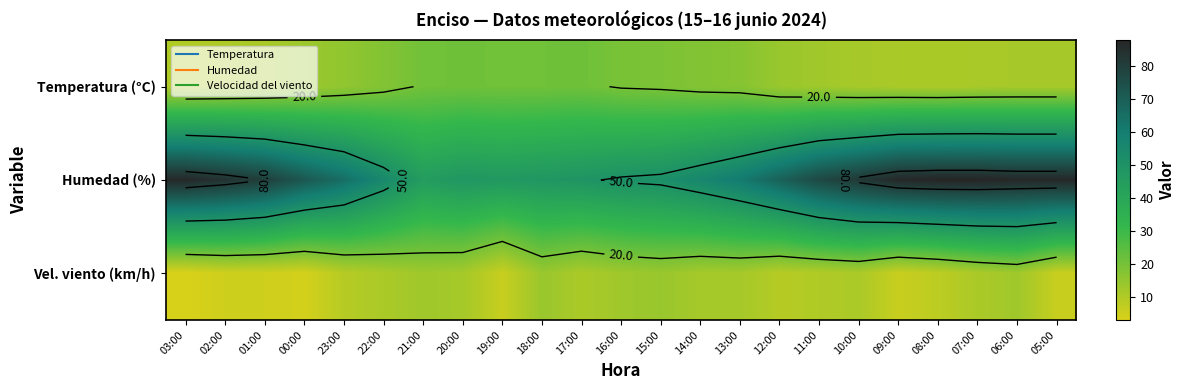

Between 22:00 and 21:00, which is larger?

21:00